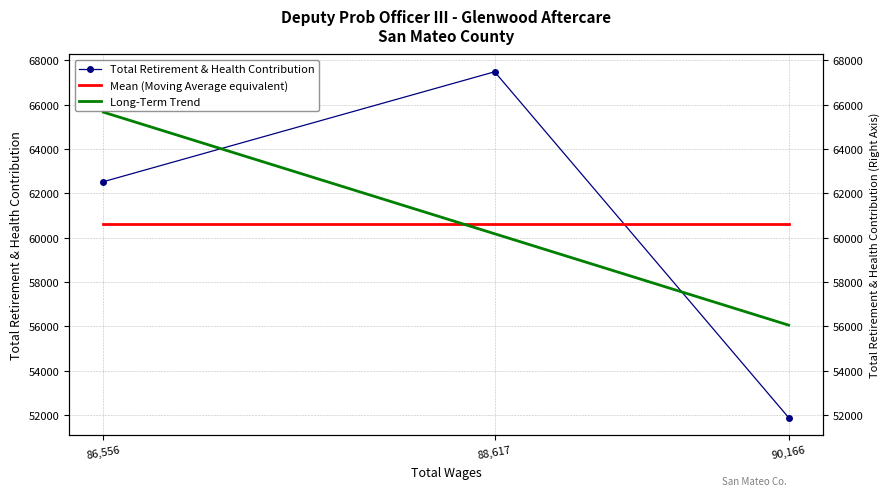

What is the label of the 2nd point from the left?

88,617